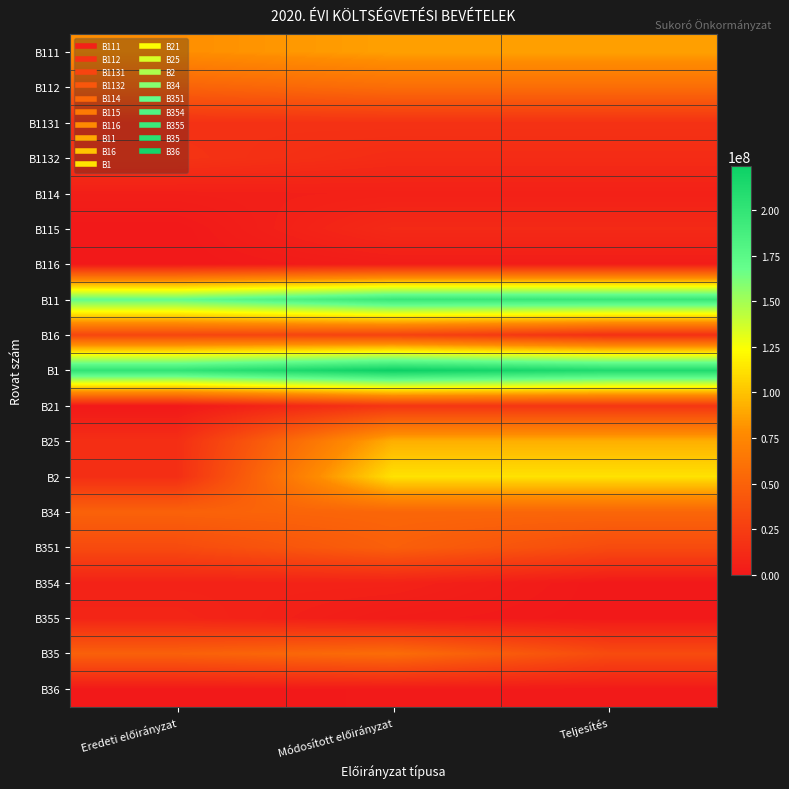

Reading left to right, extract all data points from this chart.

B111: Eredeti előirányzat=79272280	Módosított előirányzat=86623166	Teljesítés=86623166
B112: Eredeti előirányzat=50504100	Módosított előirányzat=57714990	Teljesítés=57714990
B1131: Eredeti előirányzat=16786500	Módosított előirányzat=17447458	Teljesítés=17447458
B1132: Eredeti előirányzat=18292822	Módosított előirányzat=13129819	Teljesítés=13129819
B114: Eredeti előirányzat=4479214	Módosított előirányzat=5556661	Teljesítés=5556661
B115: Eredeti előirányzat=0	Módosított előirányzat=11649942	Teljesítés=11649942
B116: Eredeti előirányzat=0	Módosított előirányzat=3050501	Teljesítés=3050501
B11: Eredeti előirányzat=169334916	Módosított előirányzat=195172537	Teljesítés=195172537
B16: Eredeti előirányzat=30878122	Módosított előirányzat=28878122	Teljesítés=15651046
B1: Eredeti előirányzat=200213038	Módosított előirányzat=224050659	Teljesítés=210823583
B21: Eredeti előirányzat=0	Módosított előirányzat=19822075	Teljesítés=19822075
B25: Eredeti előirányzat=14739923	Módosított előirányzat=92311801	Teljesítés=92311801
B2: Eredeti előirányzat=14739923	Módosított előirányzat=112133876	Teljesítés=112133876
B34: Eredeti előirányzat=50000000	Módosított előirányzat=52598223	Teljesítés=52598223
B351: Eredeti előirányzat=34000000	Módosított előirányzat=48399710	Teljesítés=34242289
B354: Eredeti előirányzat=6600000	Módosított előirányzat=6600000	Teljesítés=0
B355: Eredeti előirányzat=8500000	Módosított előirányzat=2352075	Teljesítés=192200
B35: Eredeti előirányzat=49100000	Módosított előirányzat=57351785	Teljesítés=34434489
B36: Eredeti előirányzat=400000	Módosított előirányzat=1006009	Teljesítés=1005584